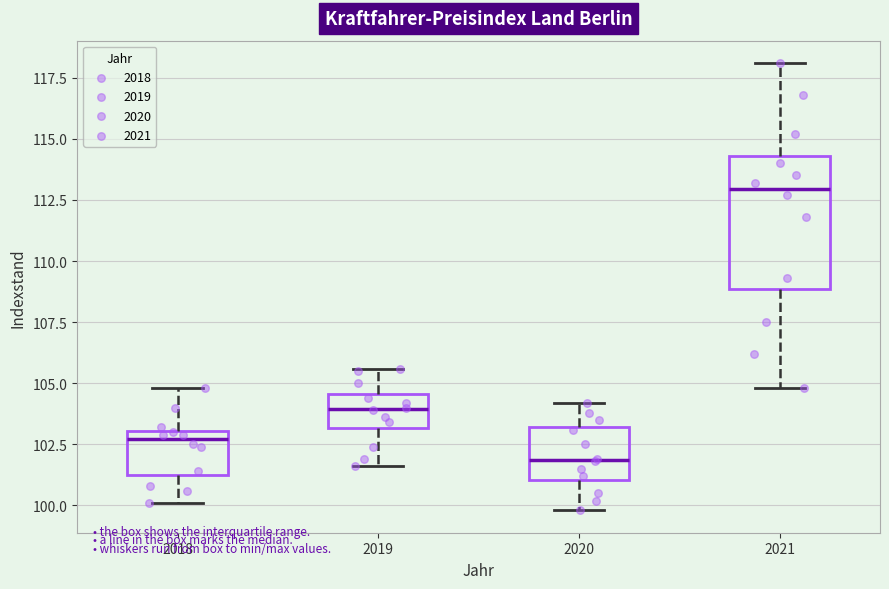

Comparing the boxes themselves (not the whiskers), which one is the tallest?

2021